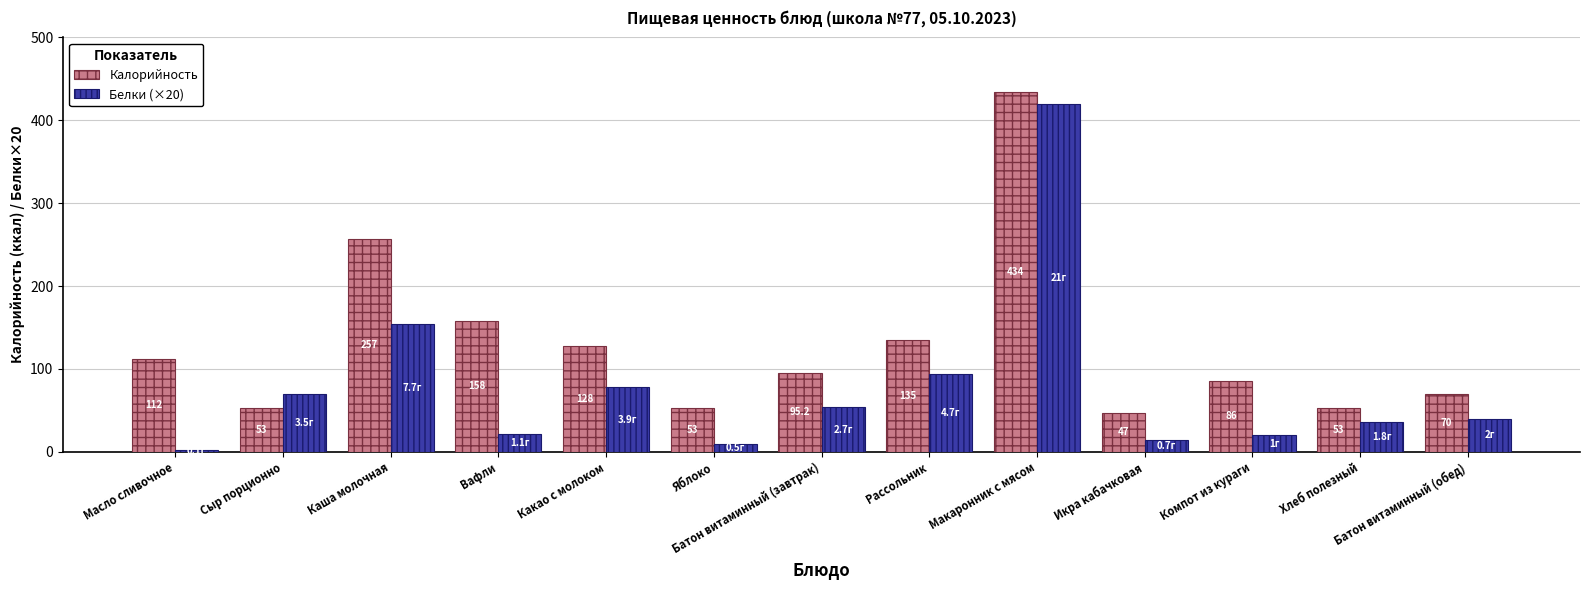

At how many categories does at least one series exceed 123?

5